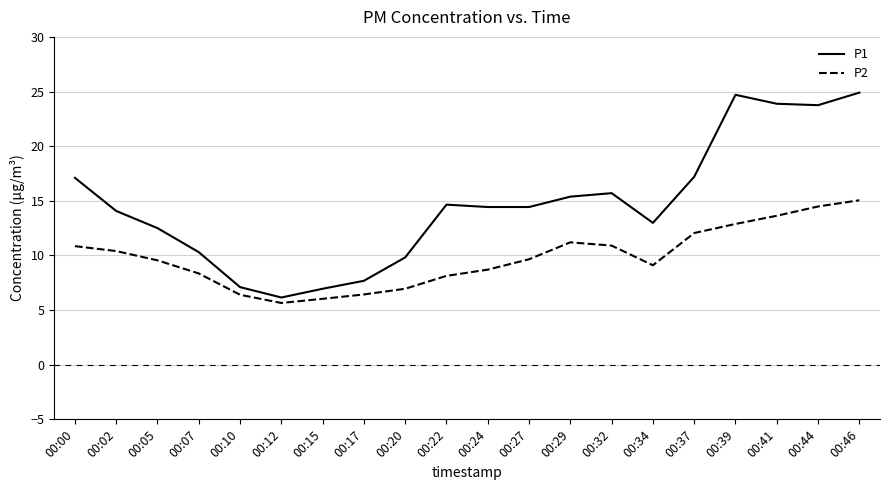

Rank the series by their maximum value, from highest to lowest.

P1, P2